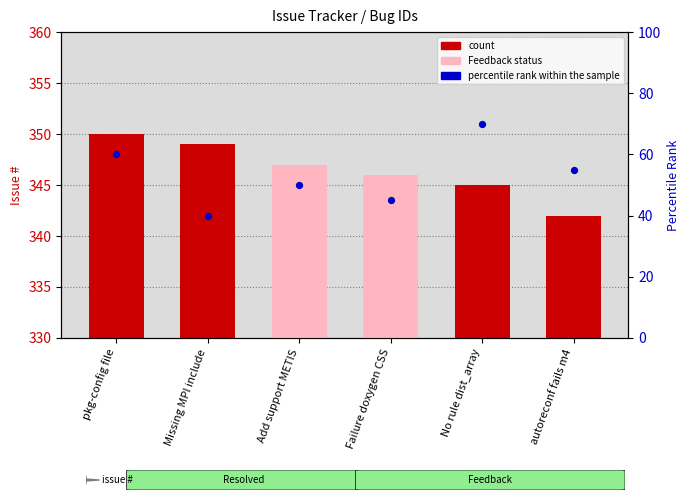

At which category is the sum across all series the highest?

No rule dist_array